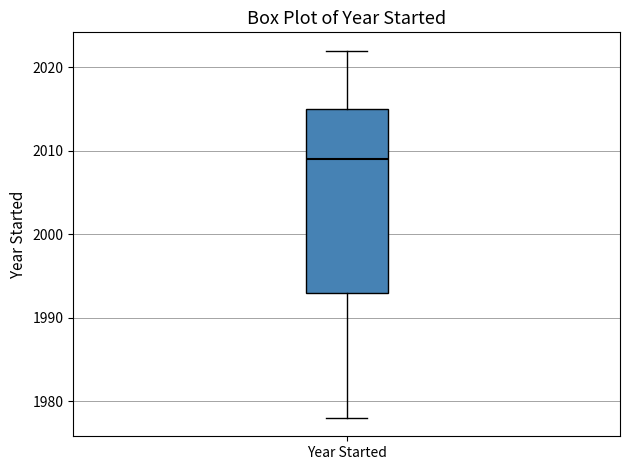

Where is the upper edge of the box for Year Started on the y-axis? The values are not printed on the chart, so give them approximately, as read against the axis.

2015